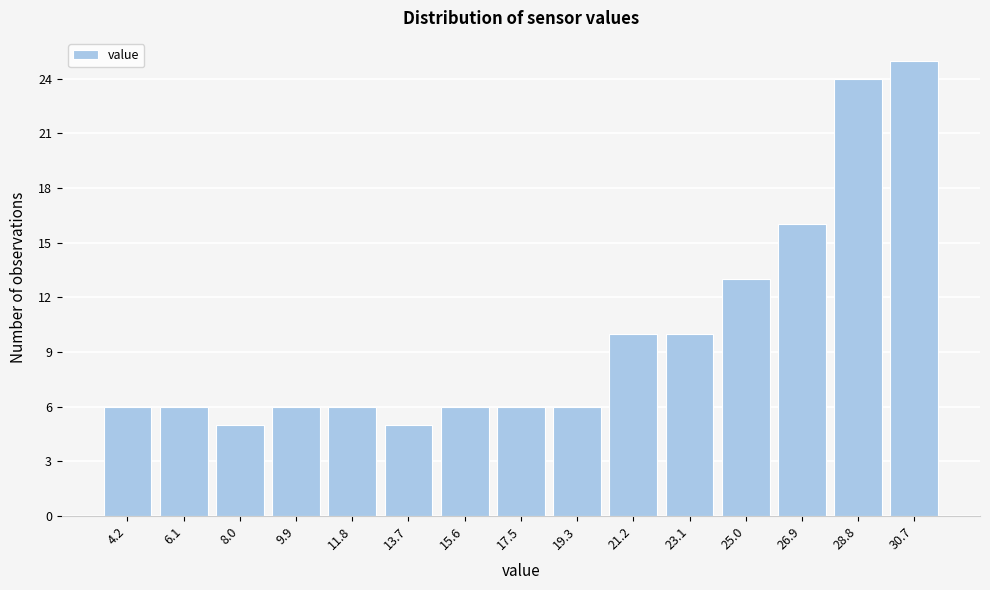

Reading left to right, what are all the values shown in this chart?

4.2=6	6.1=6	8.0=5	9.9=6	11.8=6	13.7=5	15.6=6	17.5=6	19.3=6	21.2=10	23.1=10	25.0=13	26.9=16	28.8=24	30.7=25